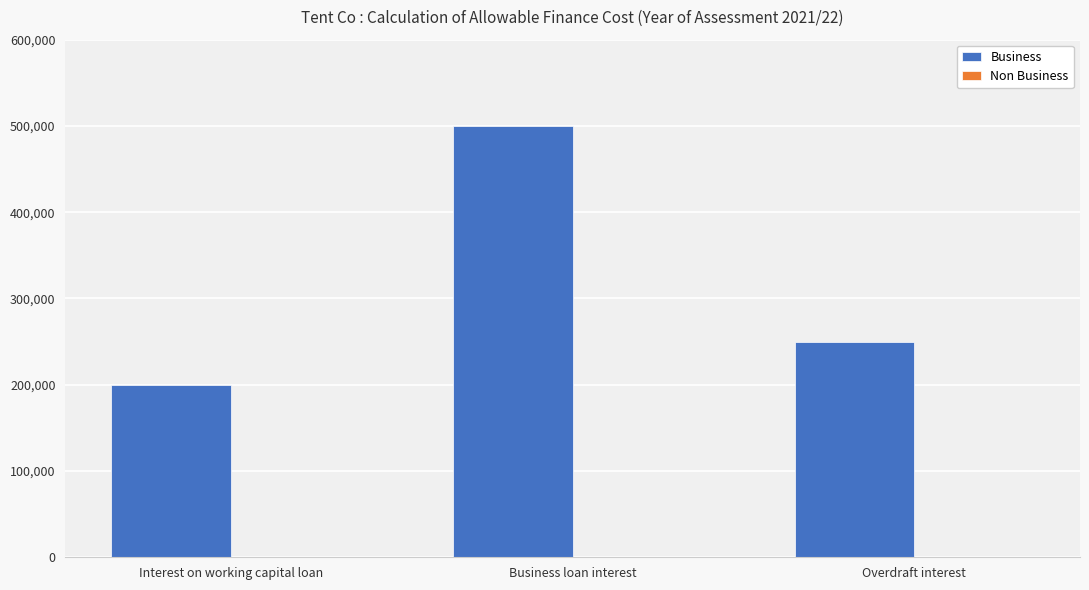

What is the sum of the values at Business loan interest and Interest on working capital loan?

700000